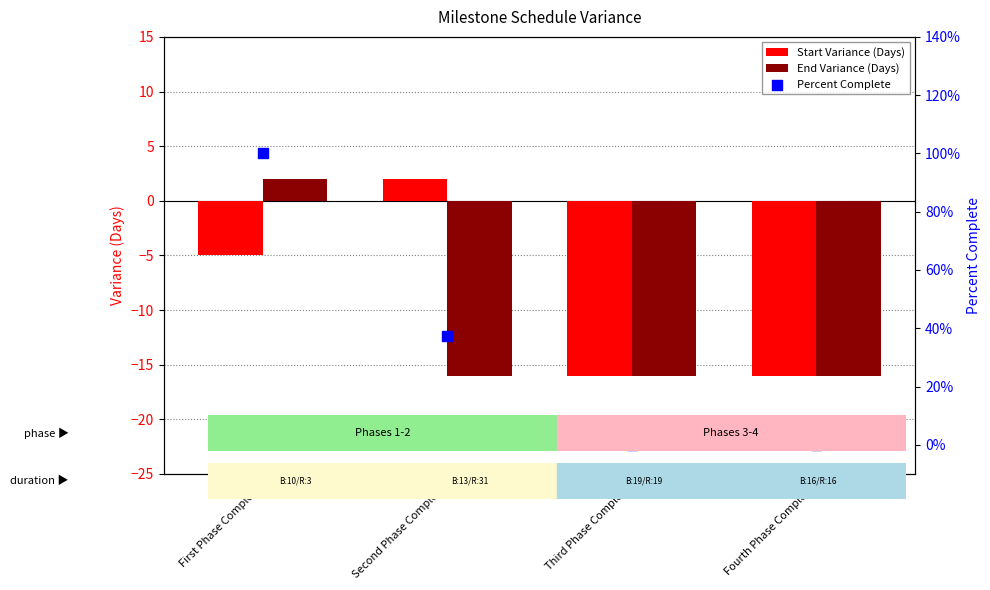

Which series contains the lowest Y value?

Start Variance (Days)